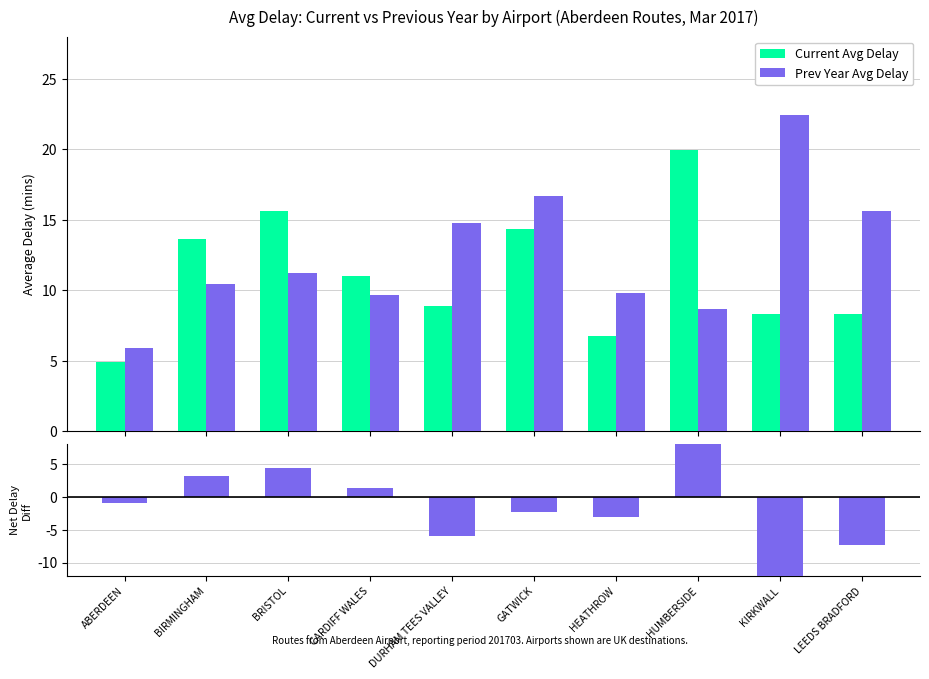

Reading left to right, extract all data points from this chart.

Current Avg Delay: ABERDEEN=4.9	BIRMINGHAM=13.6	BRISTOL=15.6	CARDIFF WALES=11.0	DURHAM TEES VALLEY=8.9	GATWICK=14.4	HEATHROW=6.7	HUMBERSIDE=20.0	KIRKWALL=8.3	LEEDS BRADFORD=8.3
Prev Year Avg Delay: ABERDEEN=5.9	BIRMINGHAM=10.4	BRISTOL=11.2	CARDIFF WALES=9.7	DURHAM TEES VALLEY=14.8	GATWICK=16.7	HEATHROW=9.8	HUMBERSIDE=8.7	KIRKWALL=22.4	LEEDS BRADFORD=15.6
Net Delay Diff: ABERDEEN=-1.0	BIRMINGHAM=3.2	BRISTOL=4.4	CARDIFF WALES=1.3	DURHAM TEES VALLEY=-5.9	GATWICK=-2.3	HEATHROW=-3.1	HUMBERSIDE=11.3	KIRKWALL=-14.1	LEEDS BRADFORD=-7.3